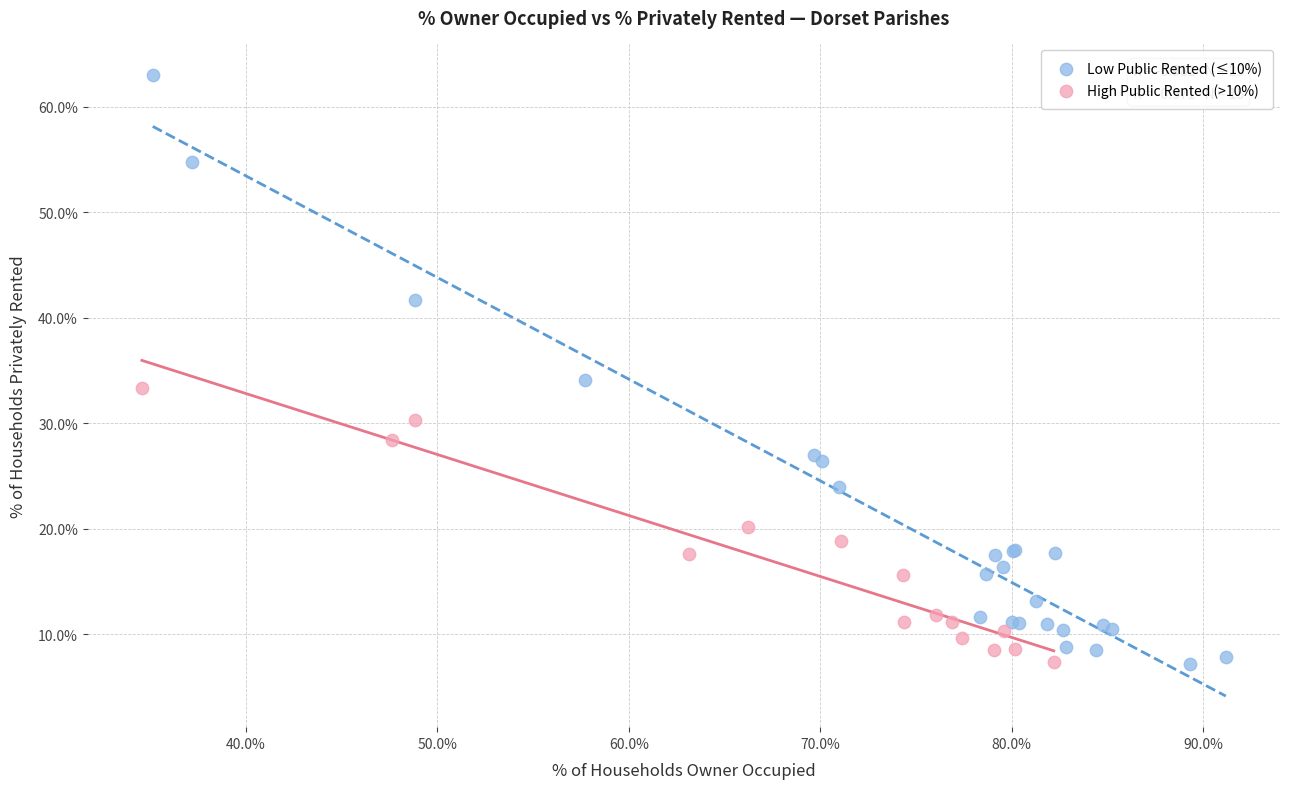

Which series has the largest Y range (max minus min)?

Low Public Rented (≤10%)